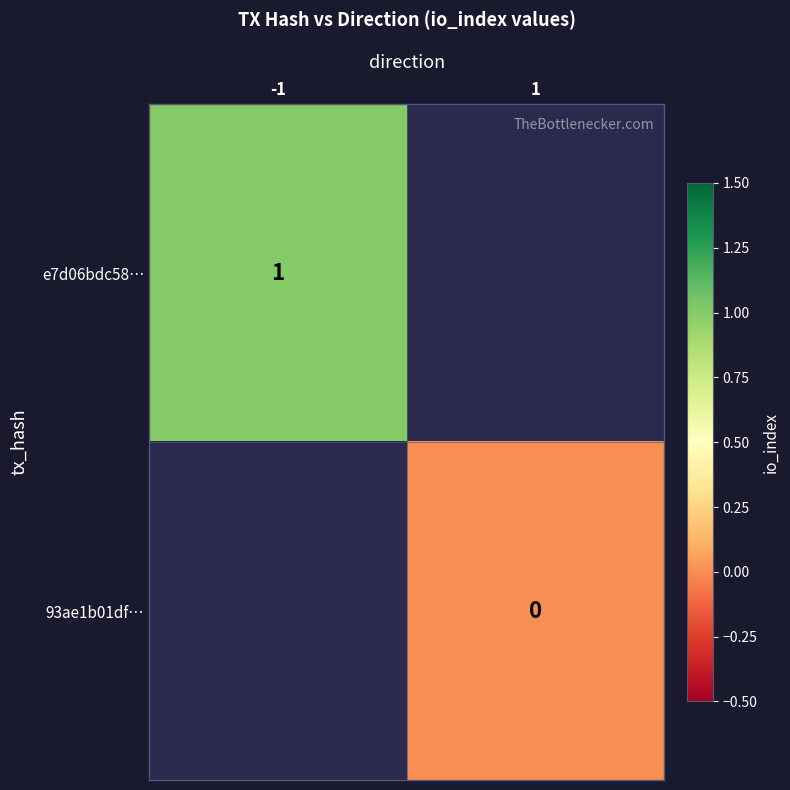

The value of e7d06bdc58… at -1 is 1. True or false?

True